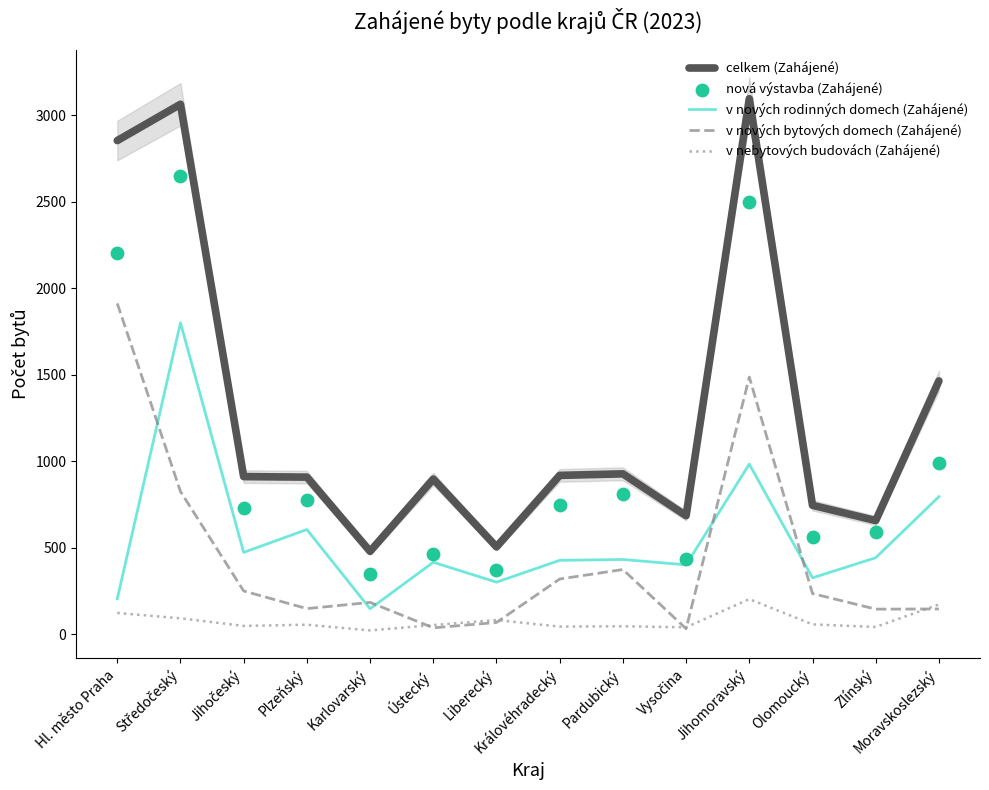

What is the total value across all series at Jihočeský?

2414